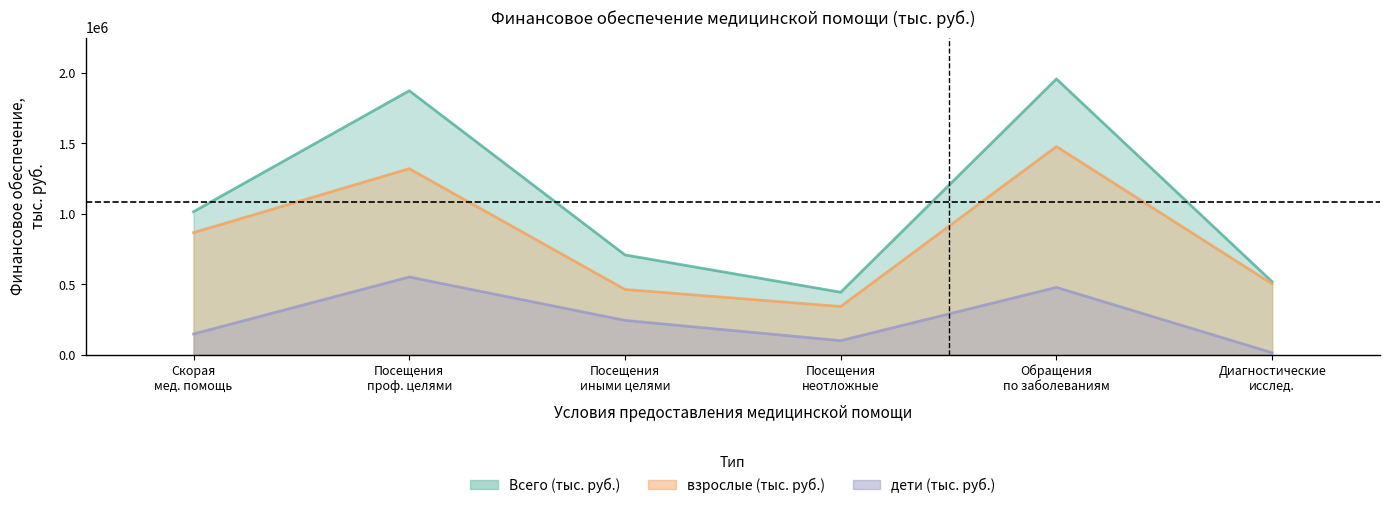

What is the value of the взрослые (тыс. руб.) point at the 5th from the left?

1478356.4